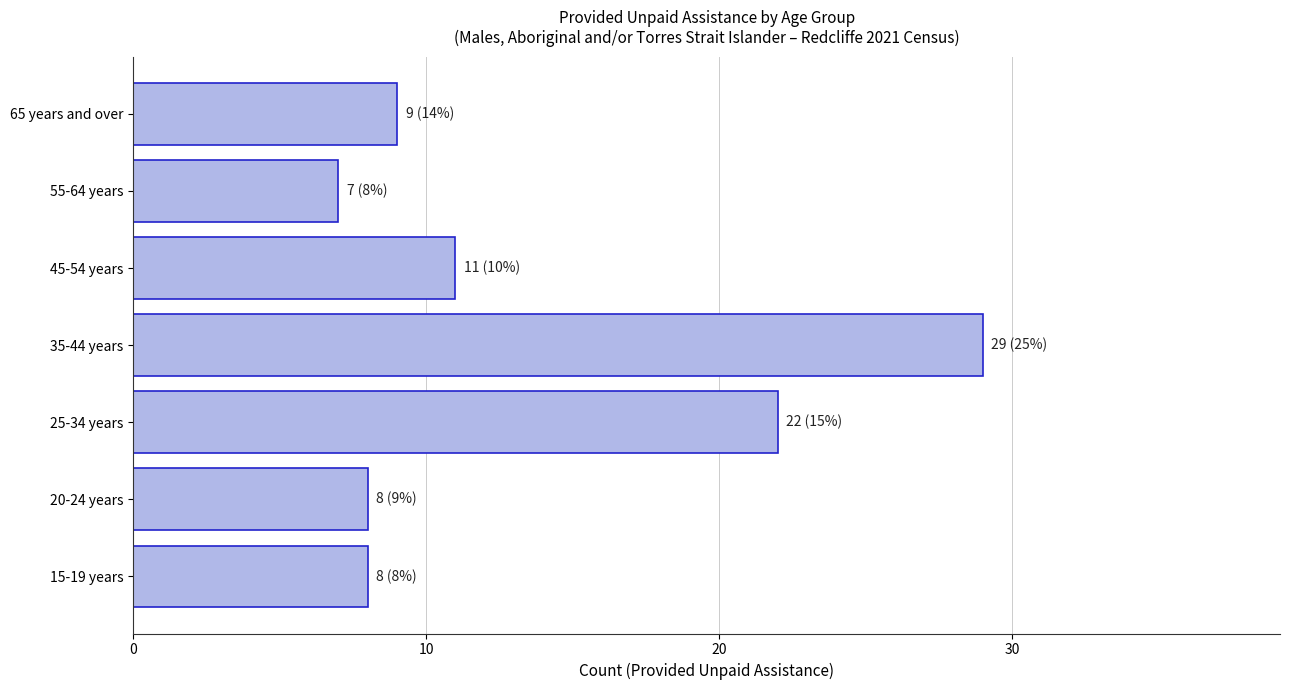

Approximately how many times larger is the value at 45-54 years compared to 20-24 years?

1.4